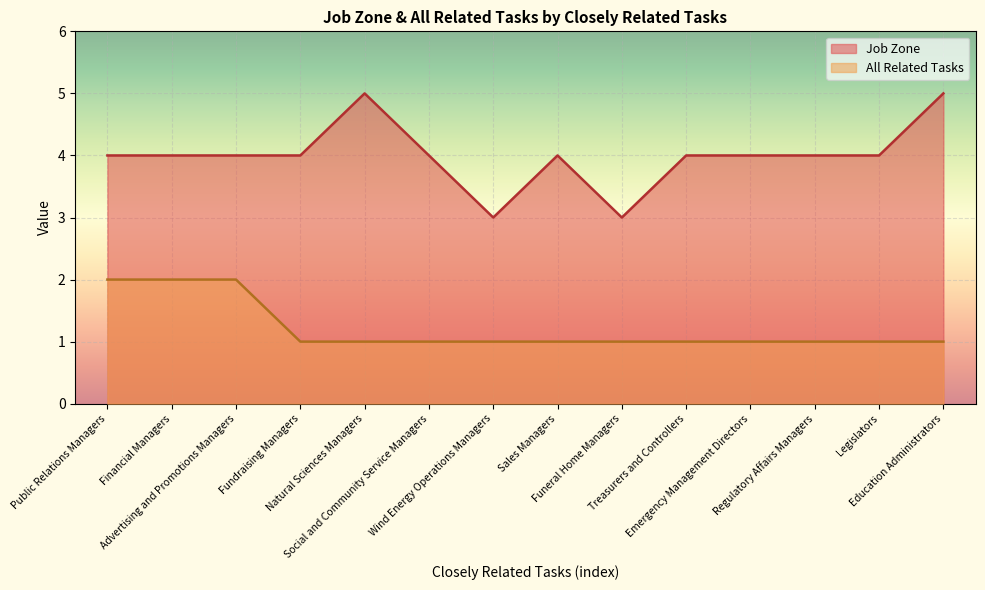

Which series has the largest total across all categories?

Job Zone